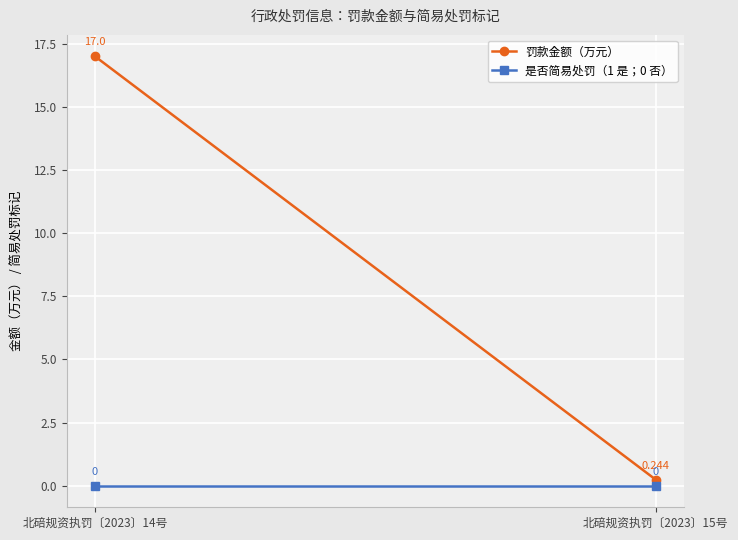

At 北碚规资执罚〔2023〕15号, list the series in order from smallest to largest.

是否简易处罚（1 是；0 否）, 罚款金额（万元）